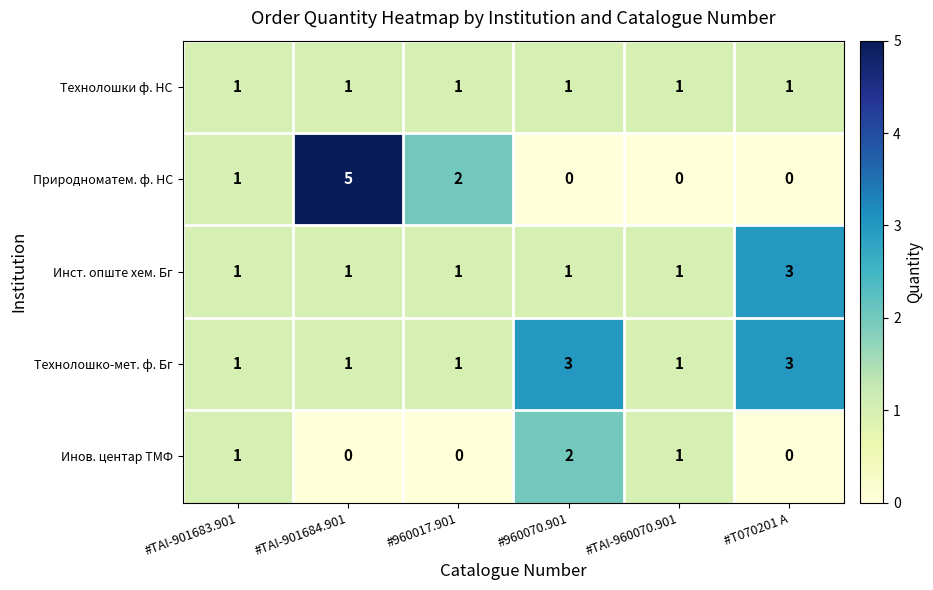

How many values in the Инов. центар ТМФ series are below 1?

3